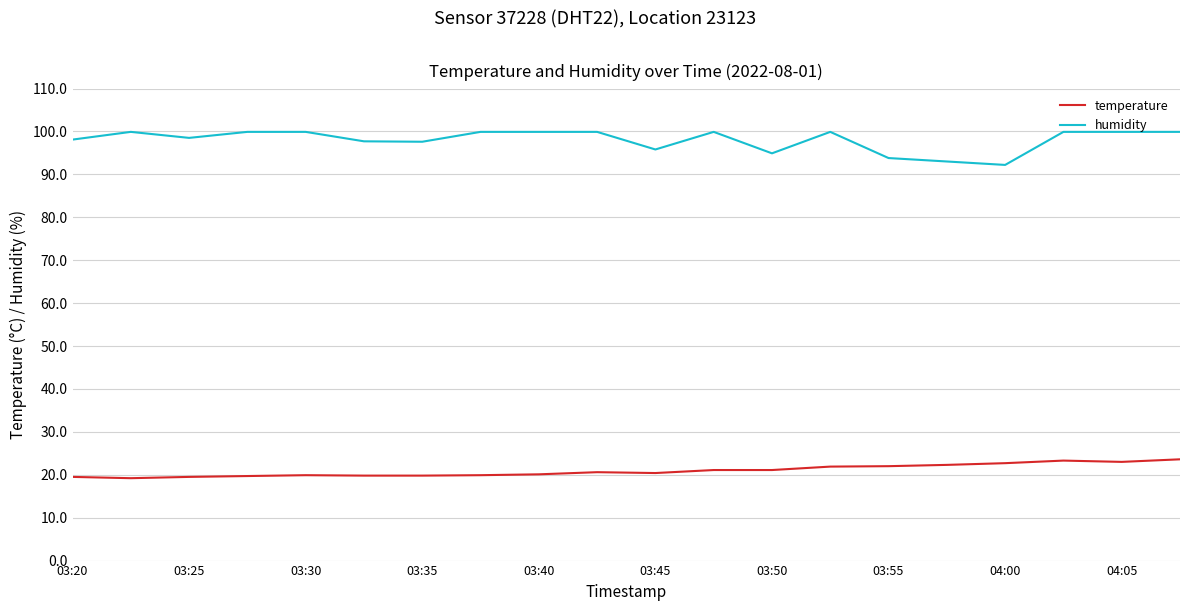

What is the minimum value shown in the chart?

19.2